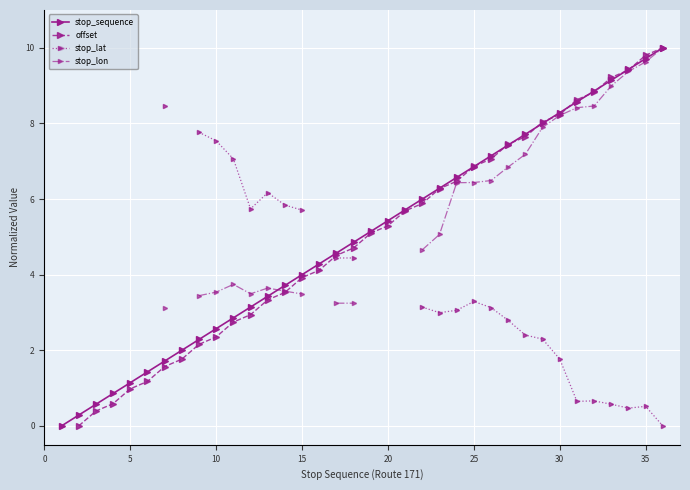

Is this an area chart (filled region under the line)?

No